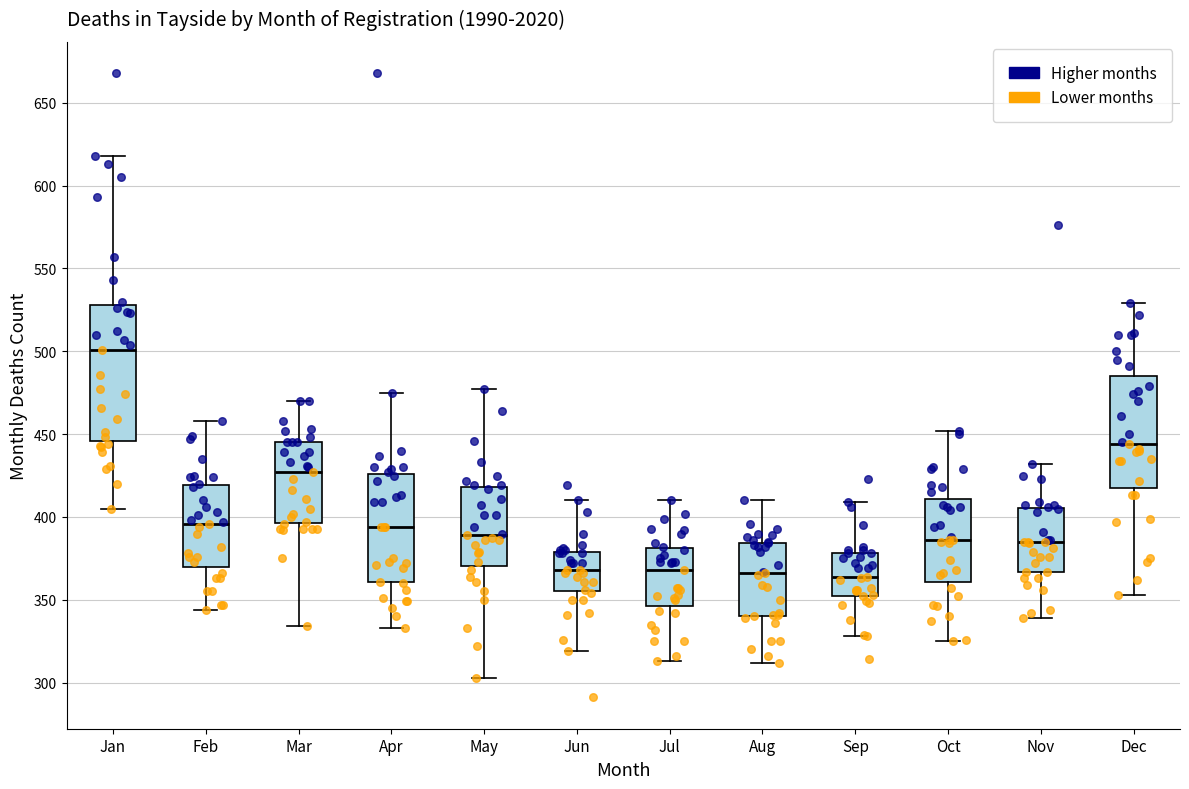

Where is the upper edge of the box for Jan on the y-axis? The values are not printed on the chart, so give them approximately, as read against the axis.

530